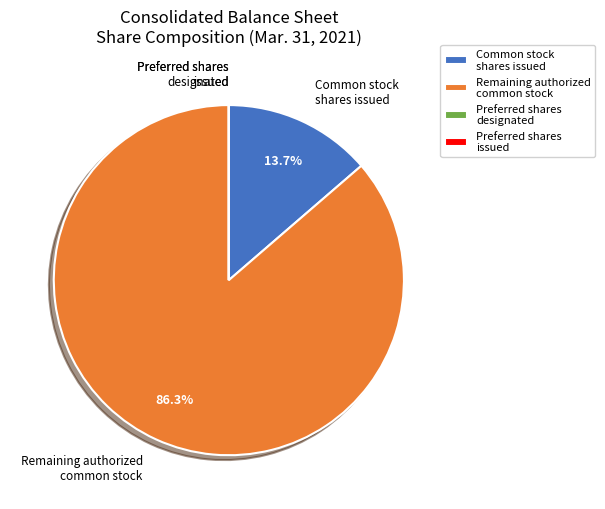

Which category has the biggest portion of the pie?

Remaining authorized common stock